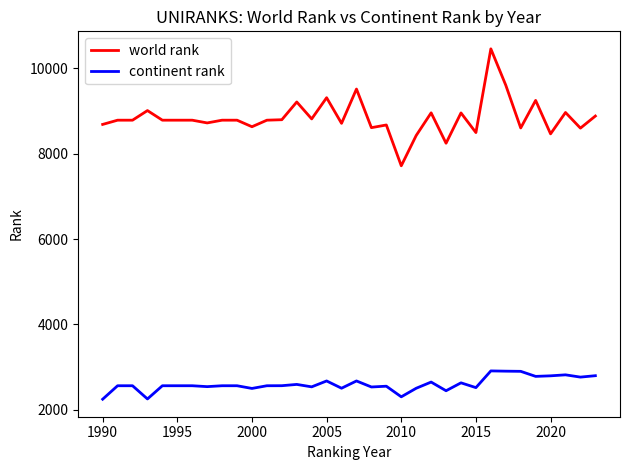

Which series has the largest range (max minus min)?

world rank